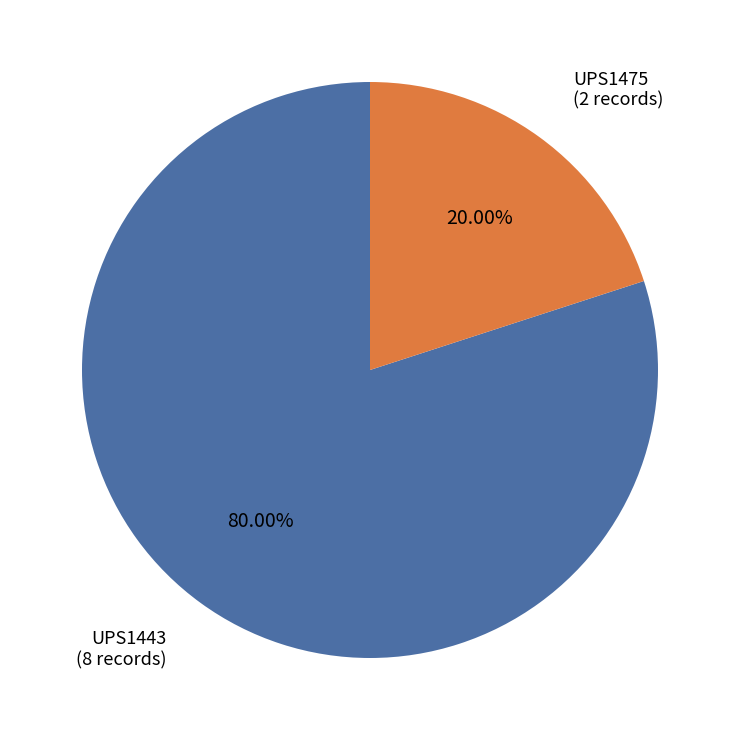

The UPS1475 slice represents 25% of the pie. True or false?

False